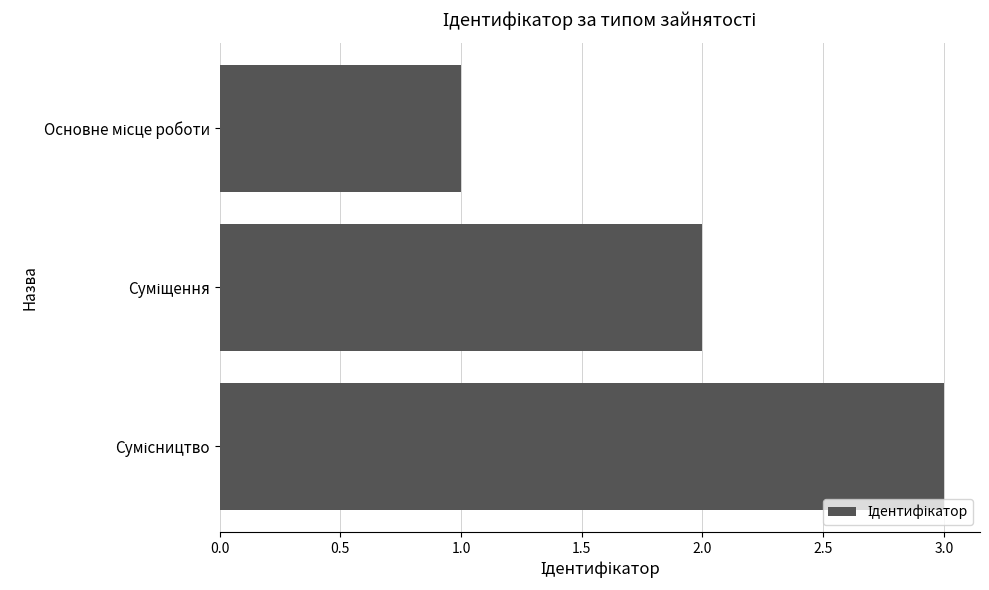

What is the difference between the maximum and minimum values?

2